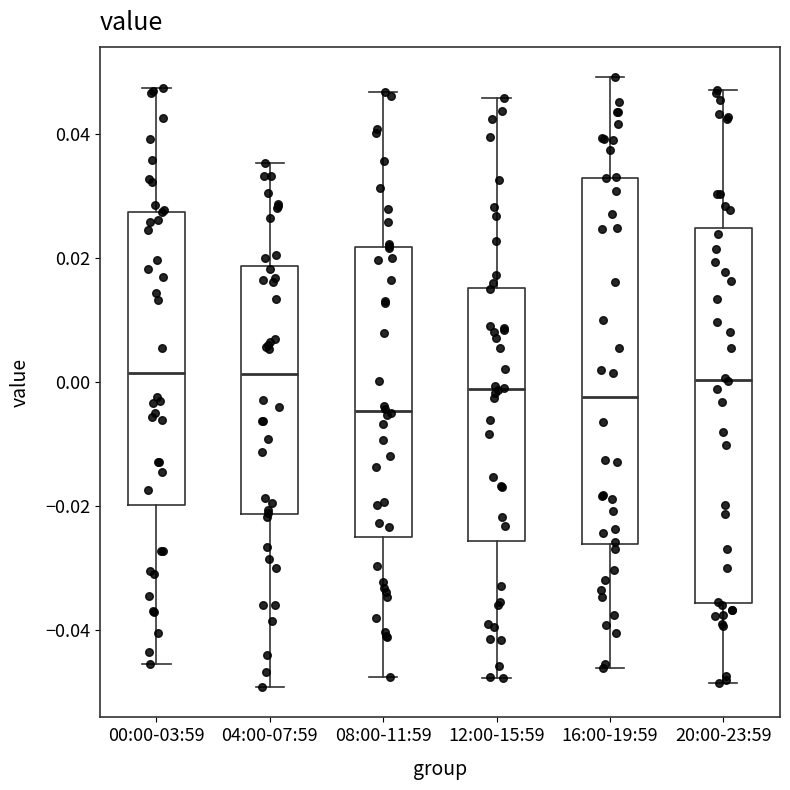

Where does the upper whisker of the box for 12:00-15:59 end on the y-axis? The values are not printed on the chart, so give them approximately, as read against the axis.

0.046